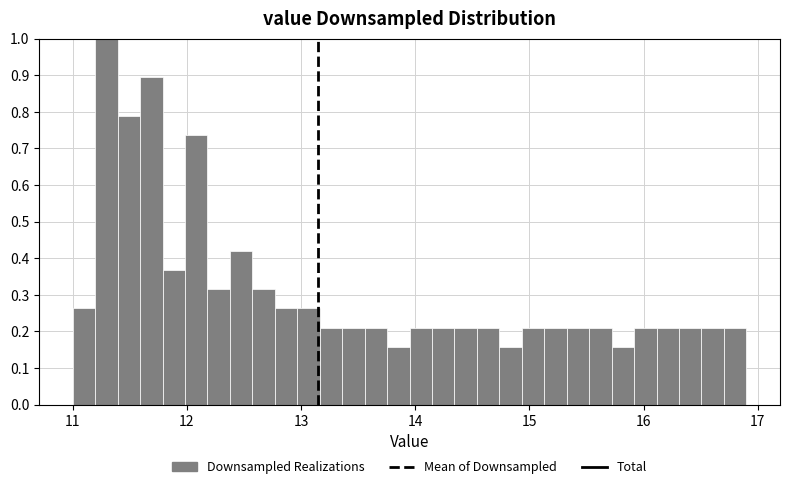

Around what value on the x-axis is the tallest bar? Give the approximate position of its centre, as read against the axis.

11.3